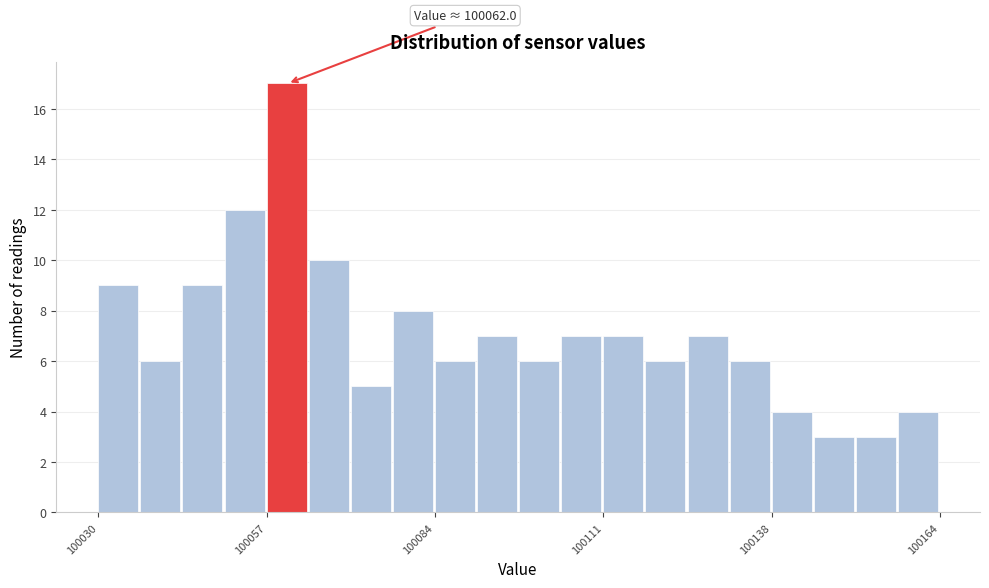

Around what value on the x-axis is the tallest bar? Give the approximate position of its centre, as read against the axis.

100060